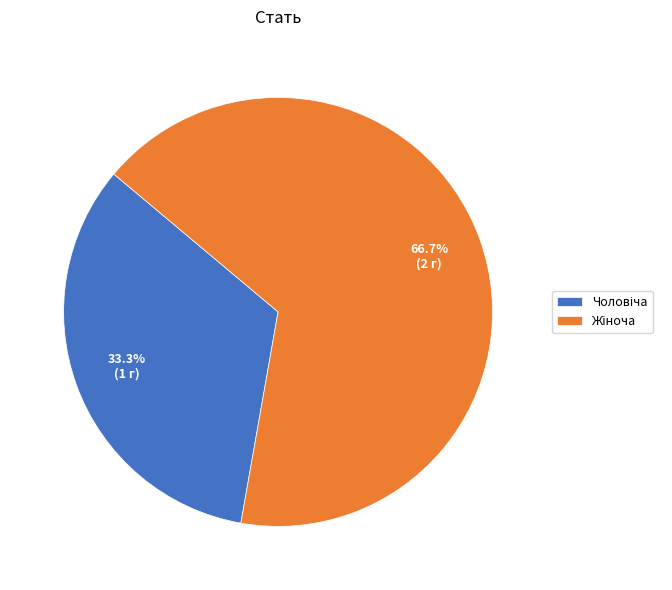

Is there a majority slice in this chart?

Yes